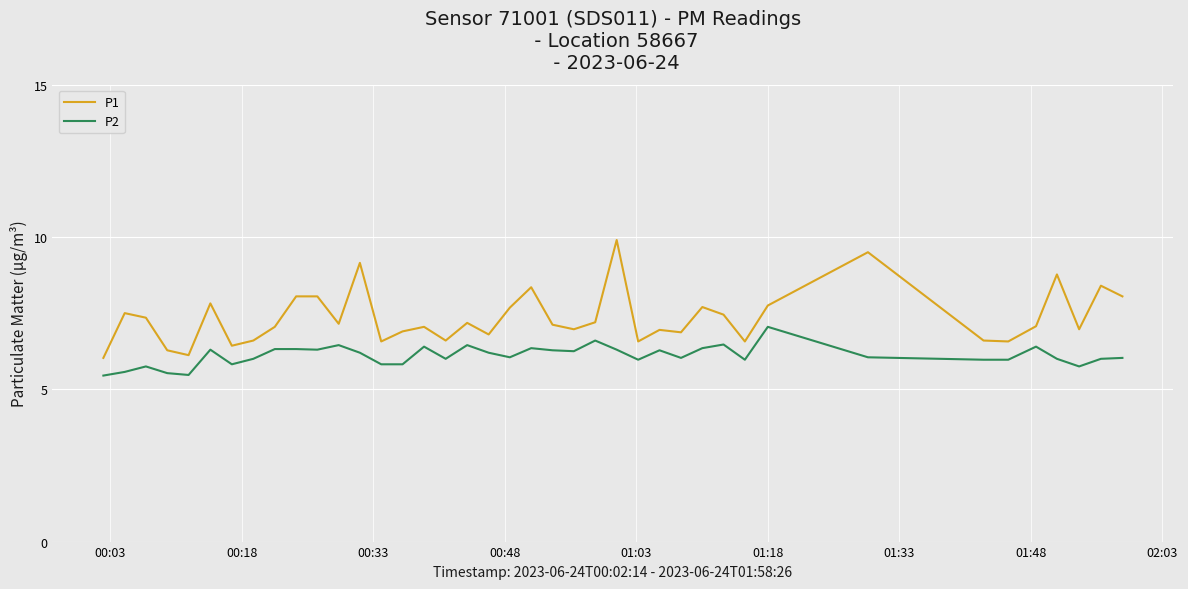

List the series in order of their peak value, lowest first.

P2, P1